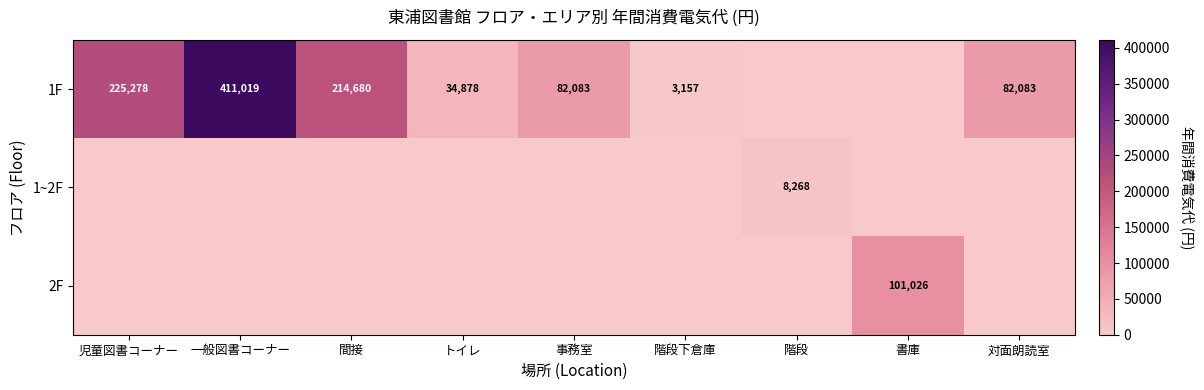

True or false: 1F has a value of 4331 at 階段下倉庫.

False